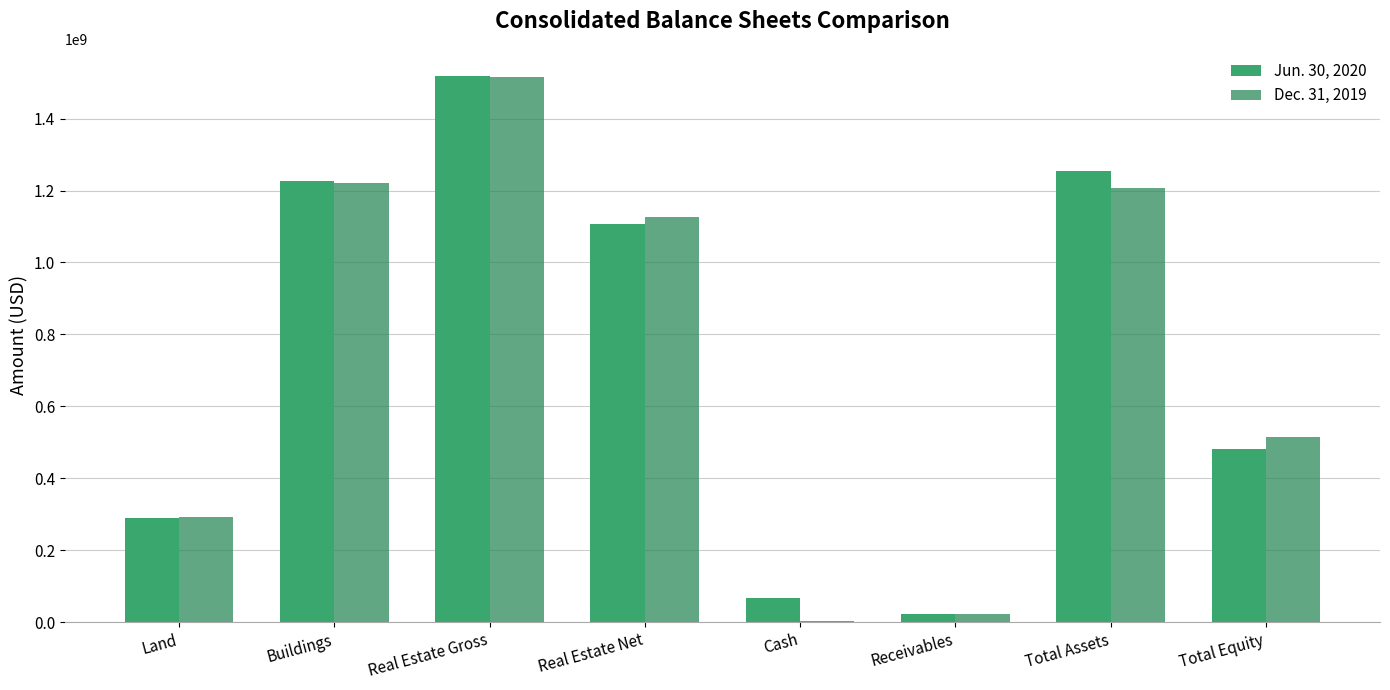

What is the label of the 7th bar from the left?

Total Assets